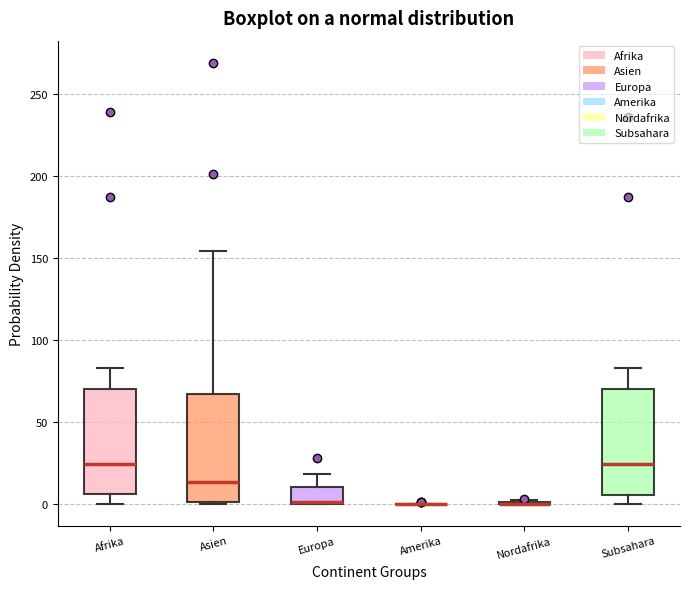

Reading left to right, transcribe this box plot: for each box, give where its median line is, the range the box spans, and where its two whiskers end, as read against the y-axis. The values are not printed on the chart, so give them approximately, as read against the axis.

Afrika: median 25, box 5 to 70, whiskers 0 to 85
Asien: median 15, box 0 to 65, whiskers 0 to 155
Europa: median 0 (drawn on the box's lower edge), box 0 to 10, whiskers 0 to 20
Amerika: box collapsed to a line at 0, whiskers 0 to 0
Nordafrika: box collapsed to a line at 0, whiskers 0 to 0
Subsahara: median 25, box 5 to 70, whiskers 0 to 85